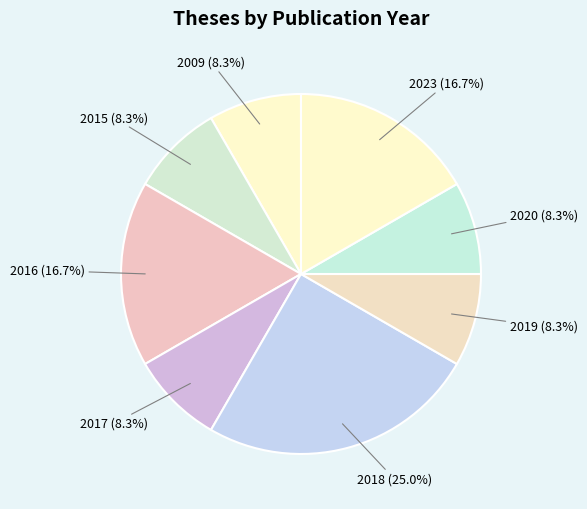

Is there a majority slice in this chart?

No